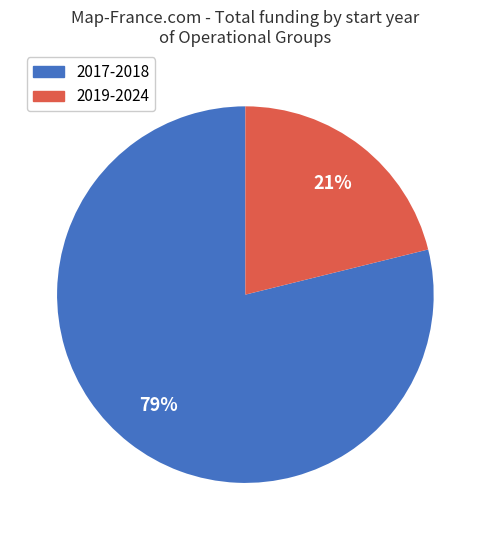

To the nearest percent, what is the difference between the largest and smallest slice percentages?

58%